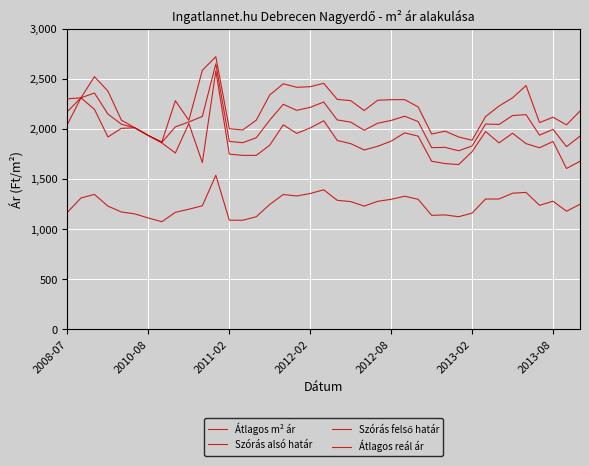

True or false: Átlagos m² ár has more than 1 interior local peaks.

True